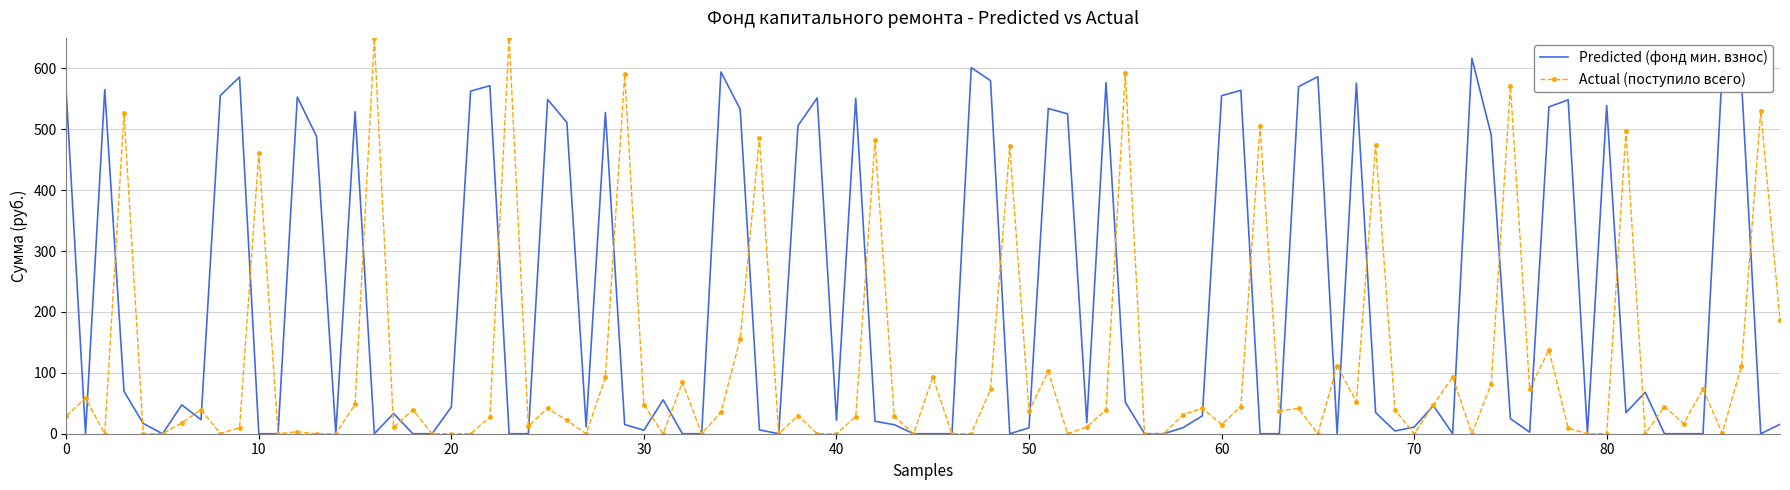

Rank the series by their maximum value, from highest to lowest.

Actual (поступило всего), Predicted (фонд мин. взнос)